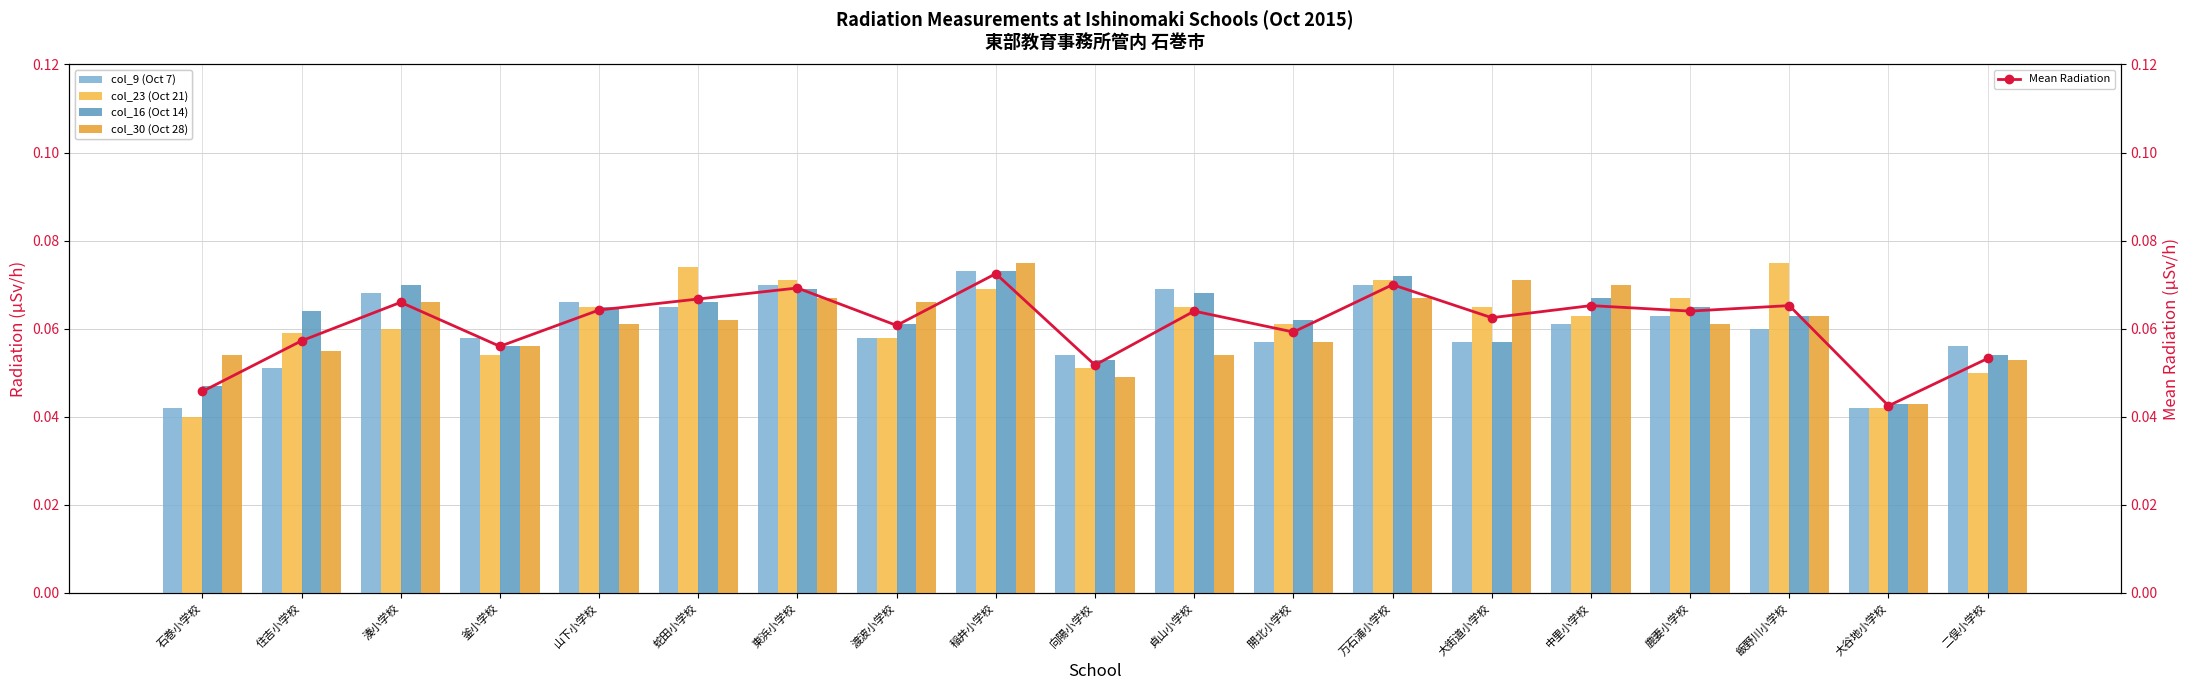

How many Mean Radiation values are between 0 and 1?

19